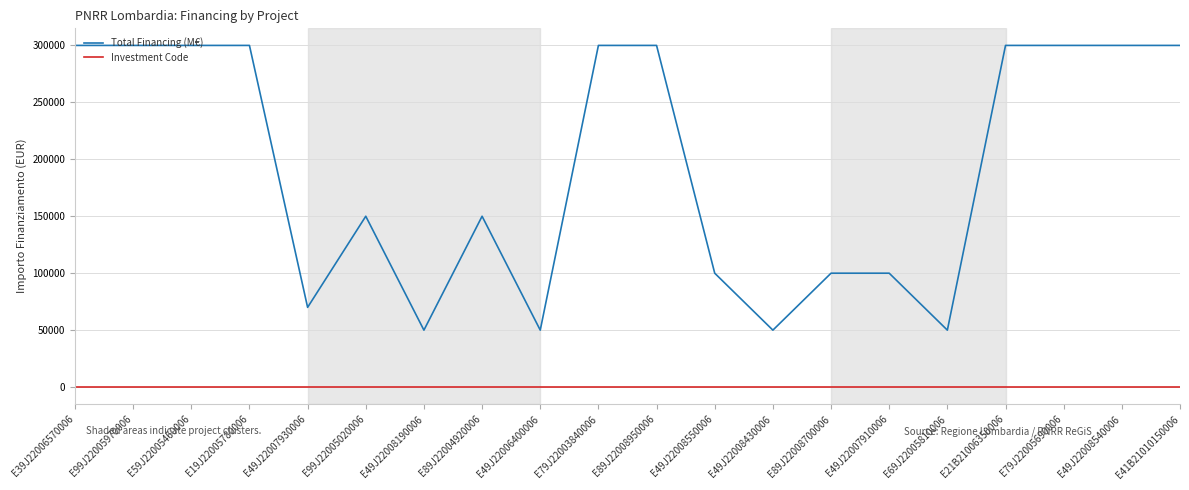

Reading left to right, list all the values displayed in this chart.

Total Financing (M€): E39J22006570006=300000.0	E99J22005970006=300000.0	E59J22005460006=300000.0	E19J22005780006=300000.0	E49J22007930006=70000.0	E99J22005020006=150000.0	E49J22008190006=50000.0	E89J22004920006=150000.0	E49J22006400006=50000.0	E79J22003840006=300000.0	E89J22008950006=300000.0	E49J22008550006=100000.0	E49J22008430006=50000.0	E89J22008700006=100000.0	E49J22007910006=100000.0	E69J22005810006=50000.0	E21B21006350006=300000.0	E79J22005690006=300000.0	E49J22008540006=300000.0	E41B21010150006=300000.0
Investment Code: E39J22006570006=5.1	E99J22005970006=5.1	E59J22005460006=5.1	E19J22005780006=5.1	E49J22007930006=5.1	E99J22005020006=5.1	E49J22008190006=5.1	E89J22004920006=5.1	E49J22006400006=5.1	E79J22003840006=5.1	E89J22008950006=5.1	E49J22008550006=5.1	E49J22008430006=5.1	E89J22008700006=5.1	E49J22007910006=5.1	E69J22005810006=5.1	E21B21006350006=5.1	E79J22005690006=5.1	E49J22008540006=5.1	E41B21010150006=5.1